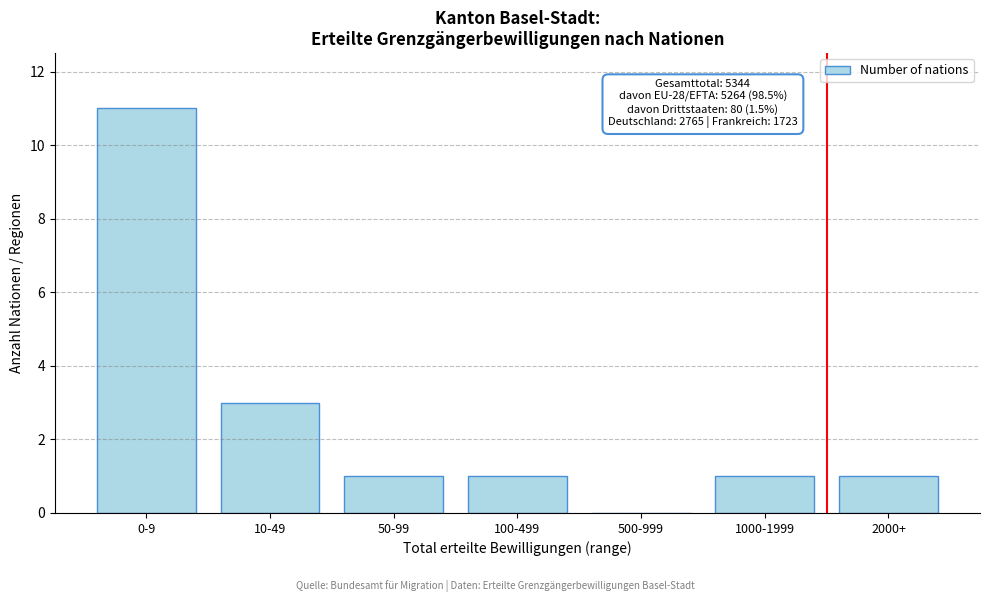

Reading left to right, extract all data points from this chart.

0-9=11	10-49=3	50-99=1	100-499=1	500-999=0	1000-1999=1	2000+=1